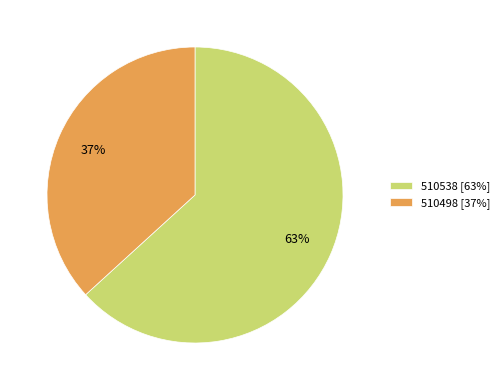

Combined, do 510538 and 510498 account for over 50%?

Yes